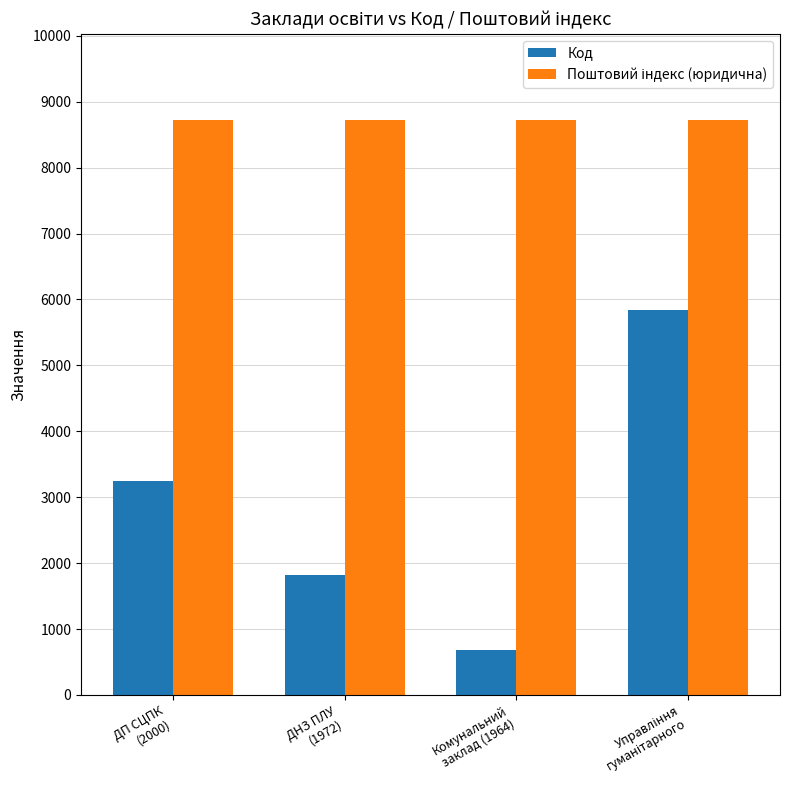

What is the sum of all Код values?

11589